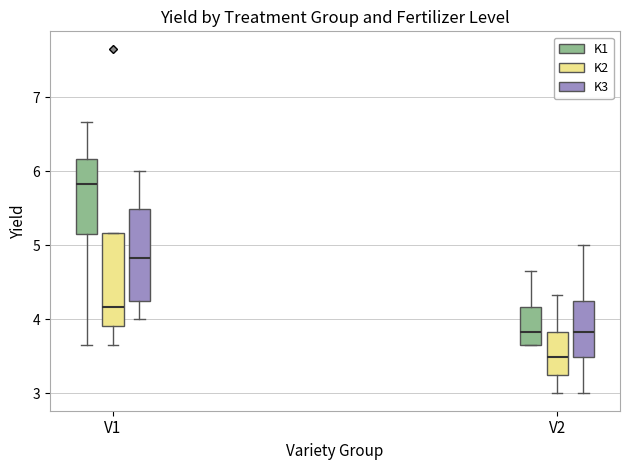

Where is the lower edge of the box for V1 (K3) on the y-axis? The values are not printed on the chart, so give them approximately, as read against the axis.

4.2